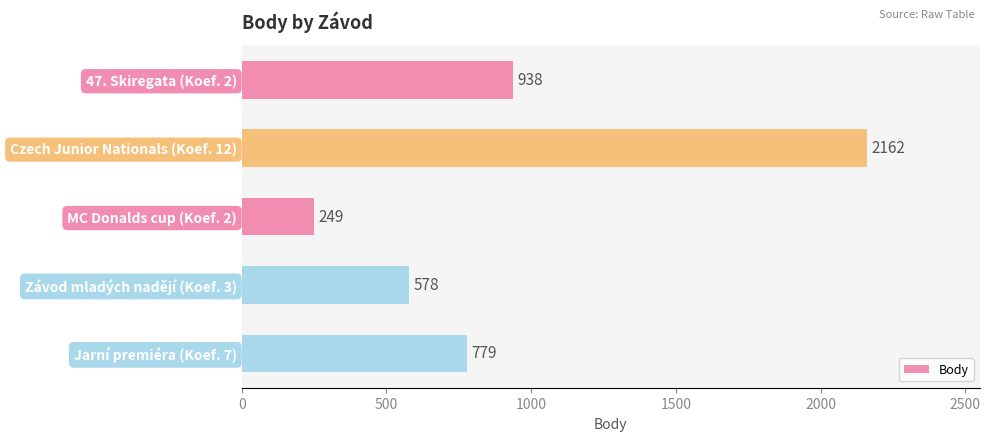

Which category has the lowest value across all series?

MC Donalds cup (Koef. 2)